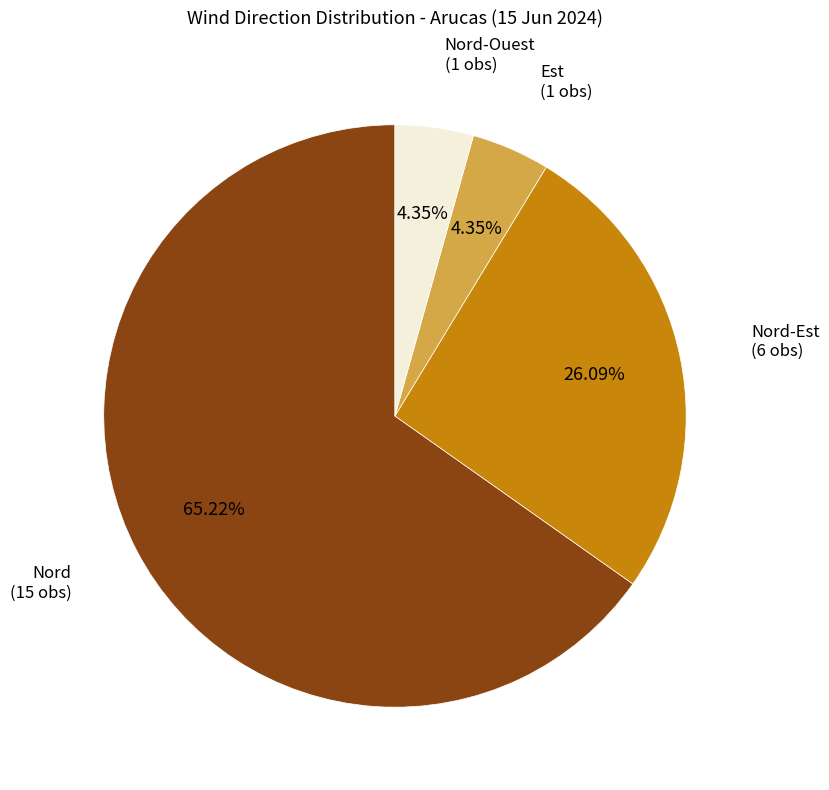

Is there any slice that represents more than half of the pie?

Yes